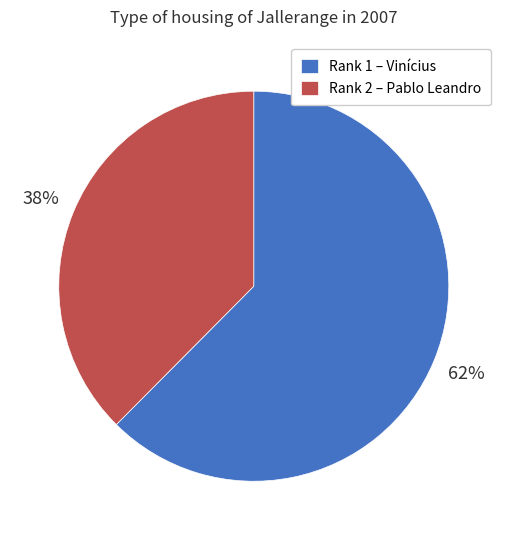

The Rank 2 – Pablo Leandro slice represents 32% of the pie. True or false?

False